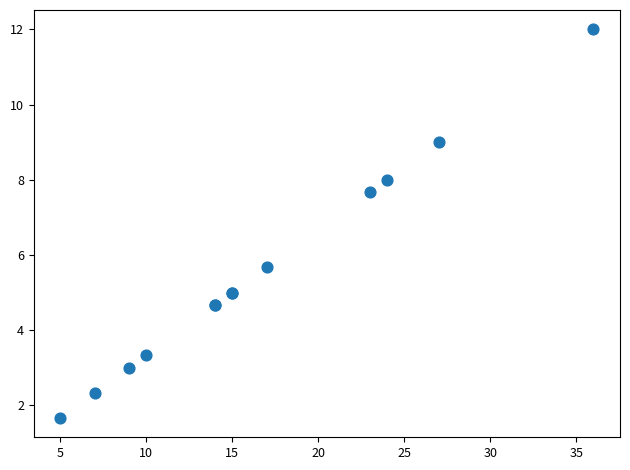

What Y value in the scatter plot is closest to 6?

5.7